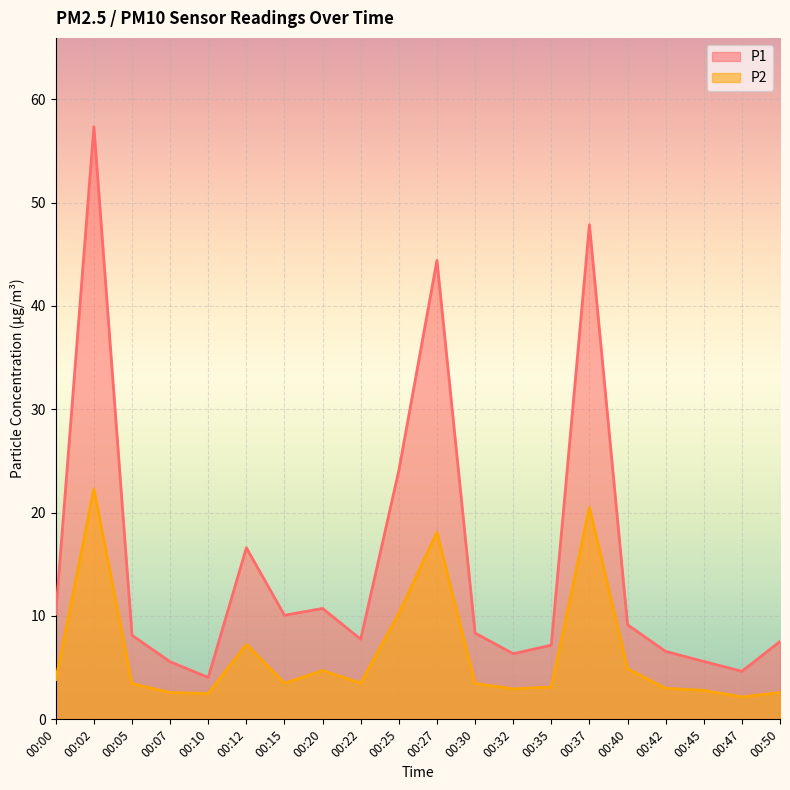

At which category does P1 reach its first local valley?

00:10